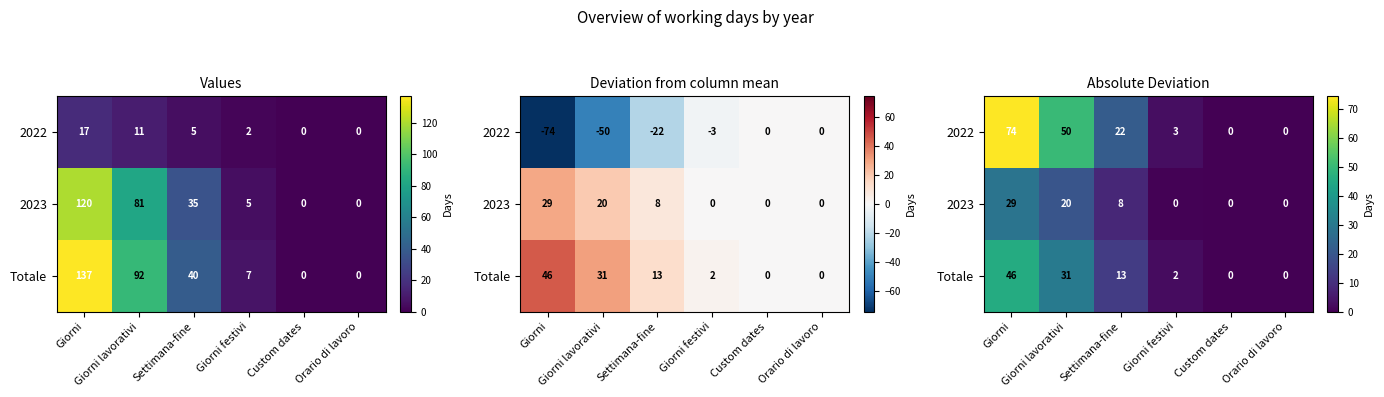

How many data points in Totale are less than 13?

3